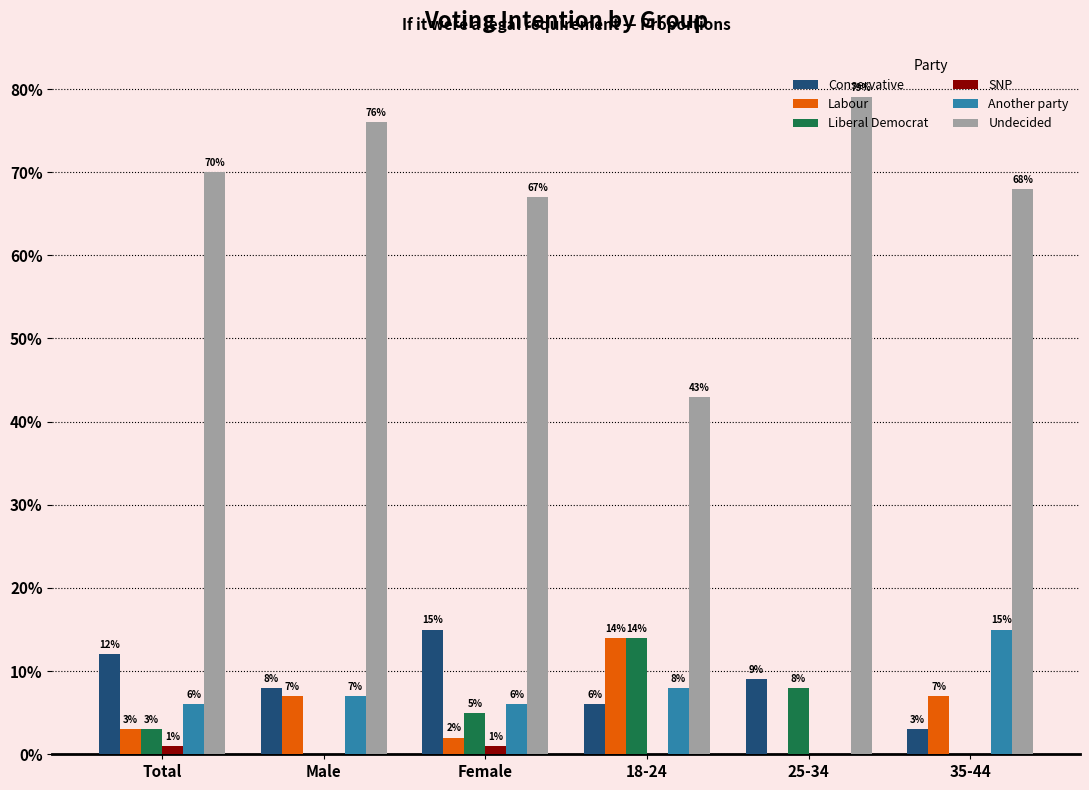

Is the value of Liberal Democrat at 18-24 greater than the value of Undecided at 35-44?

No